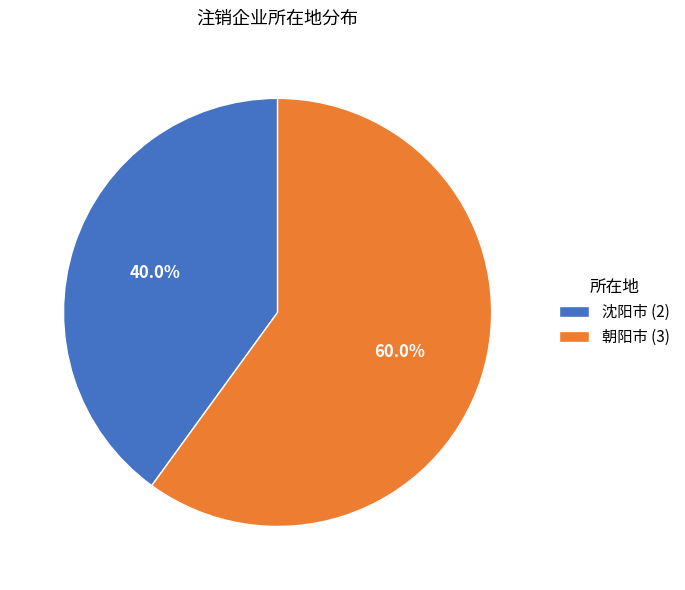

Which slice is the smallest?

沈阳市